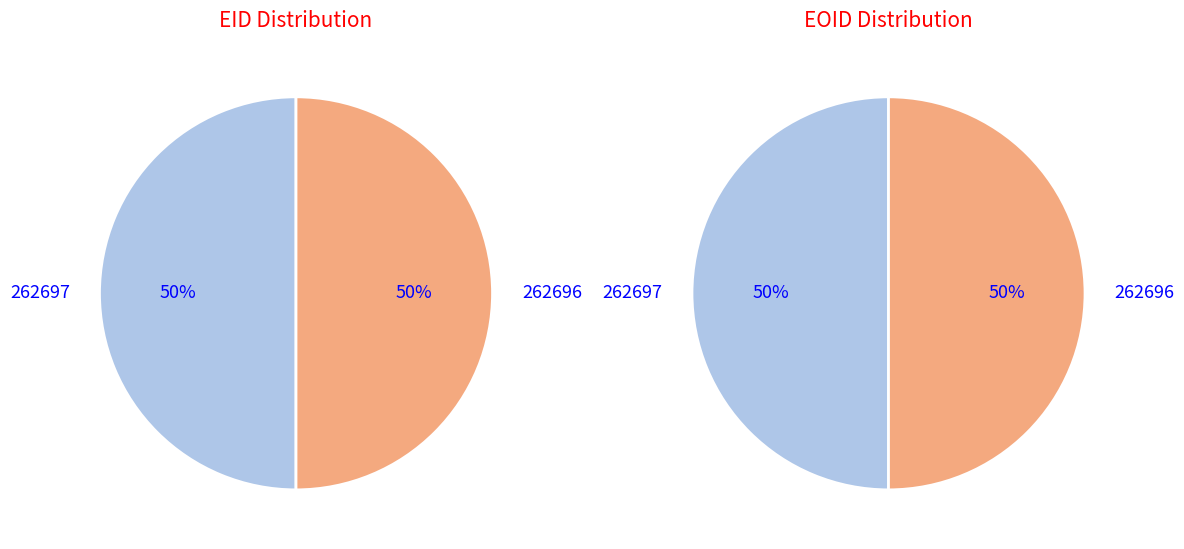

Which slice is the smallest?

262696